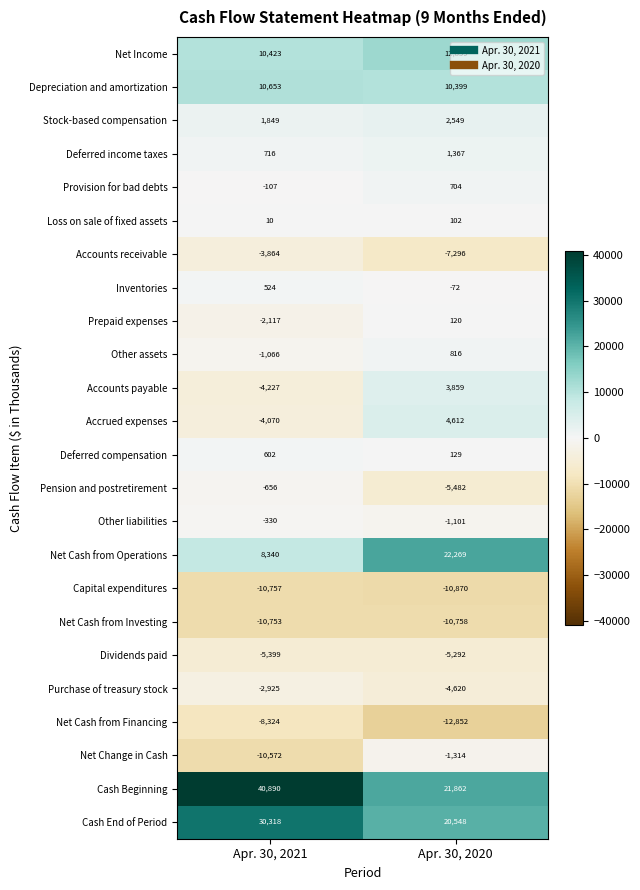

What is the sum of the Pension and postretirement values at Apr. 30, 2020 and Apr. 30, 2021?

-6138